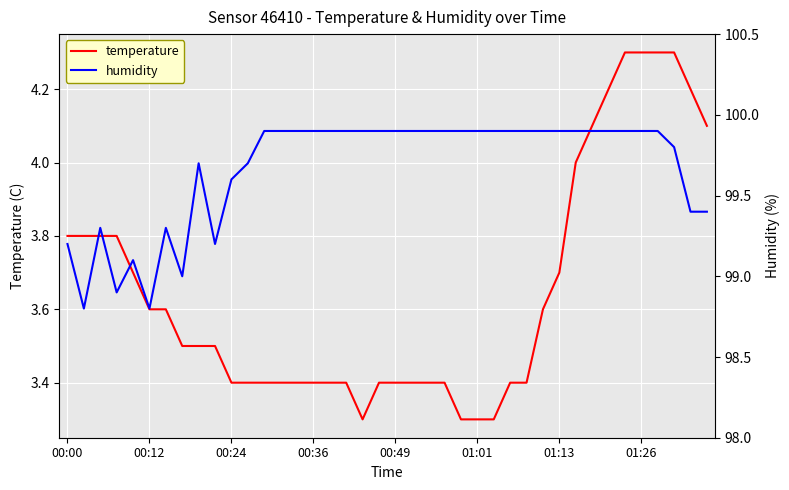

Where does the humidity series first go above 99?

00:00